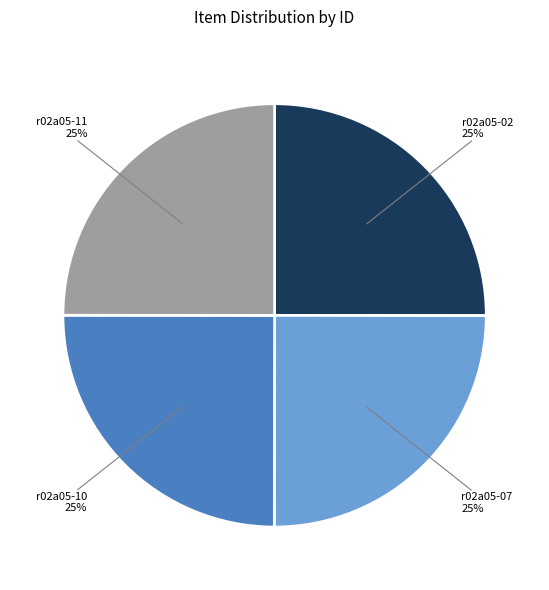

The r02a05-10 25% slice represents 25% of the pie. True or false?

True